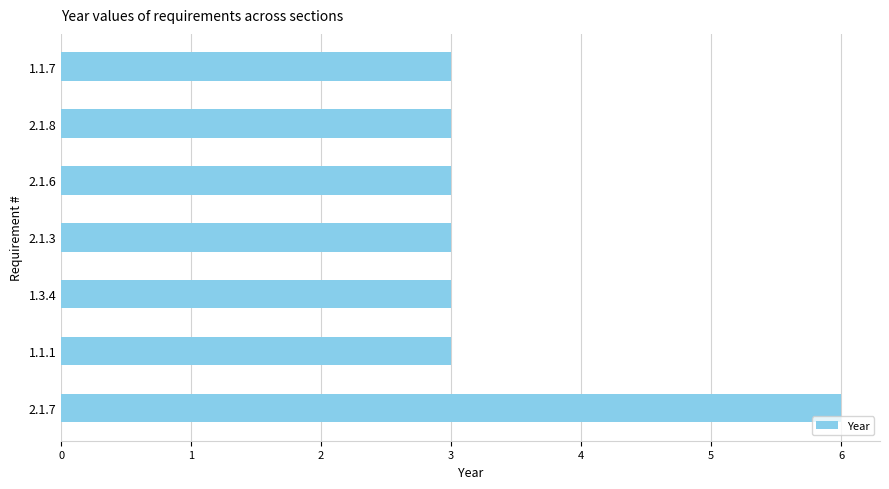

Reading bottom to top, what are all the values shown in this chart?

6	3	3	3	3	3	3